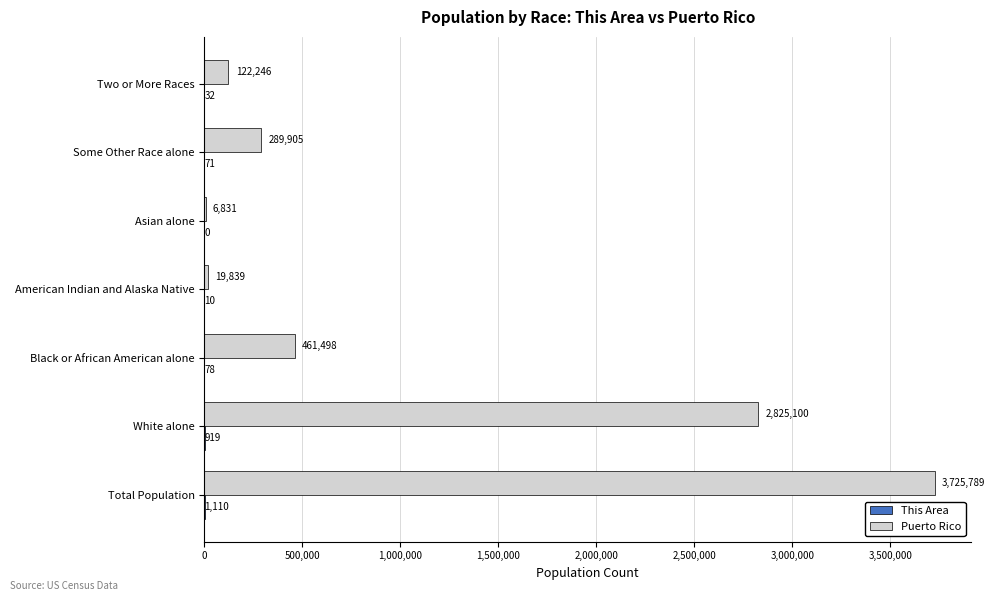

Which series changed the most between Asian alone and Some Other Race alone?

Puerto Rico